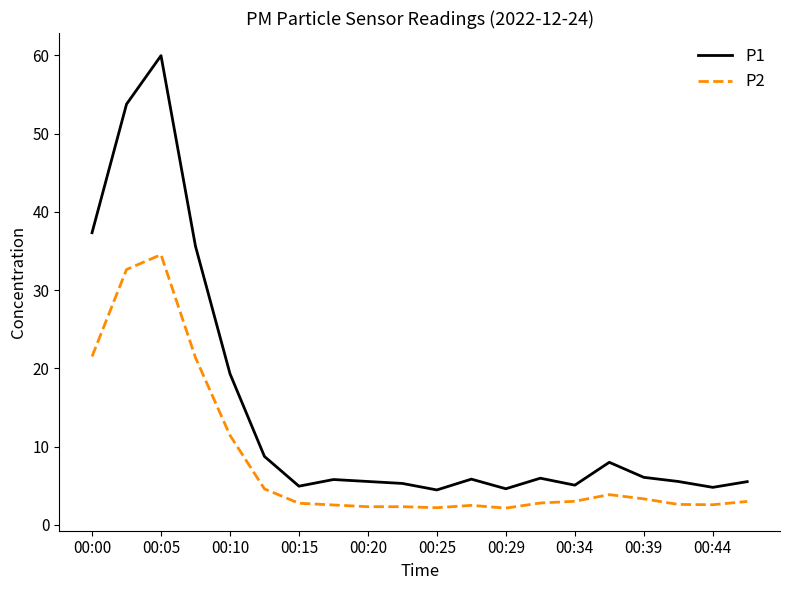

What is the difference between the maximum and minimum values in the P1 series?

55.5